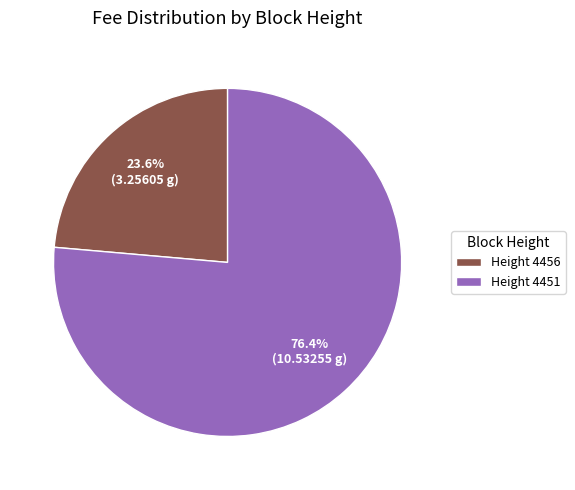

Between Height 4456 and Height 4451, which is larger?

Height 4451